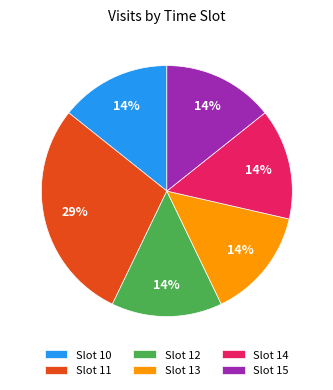

How many segments does this pie chart have?

6